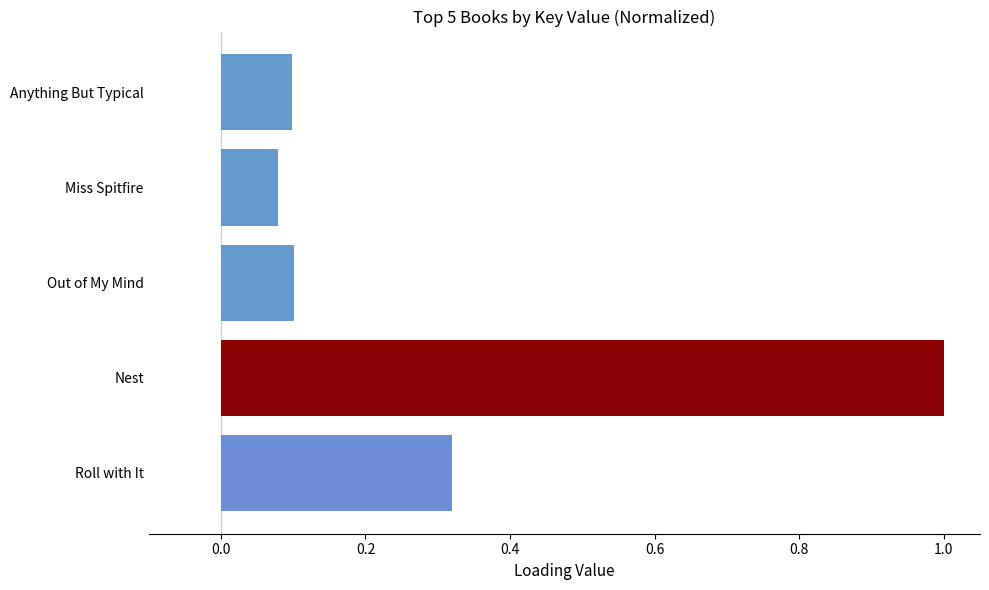

What is the sum of the values at Miss Spitfire and Nest?

1.1